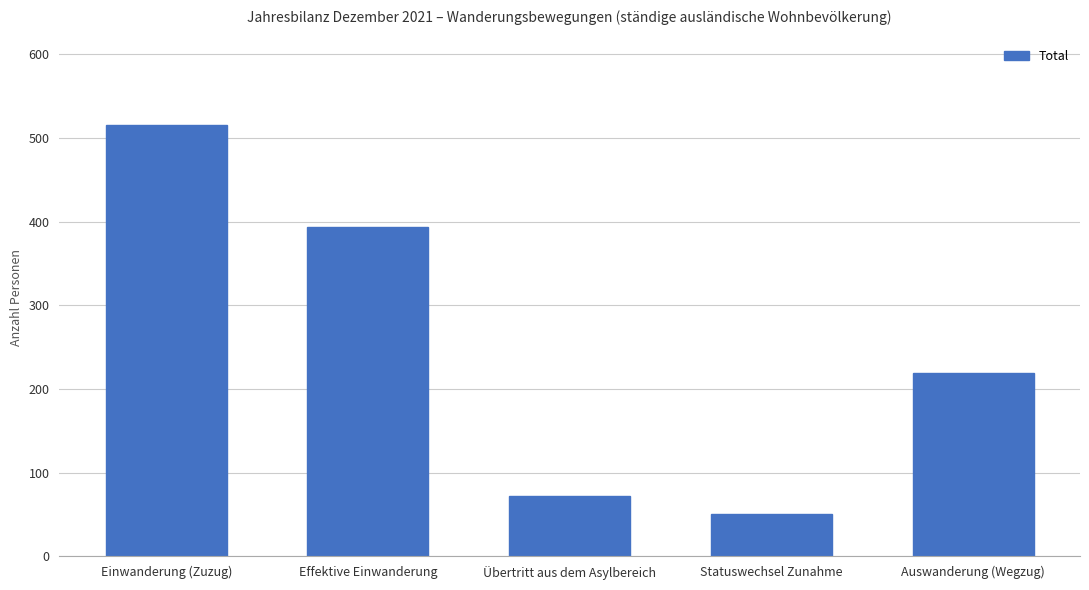

How many distinct data groups are displayed?

1